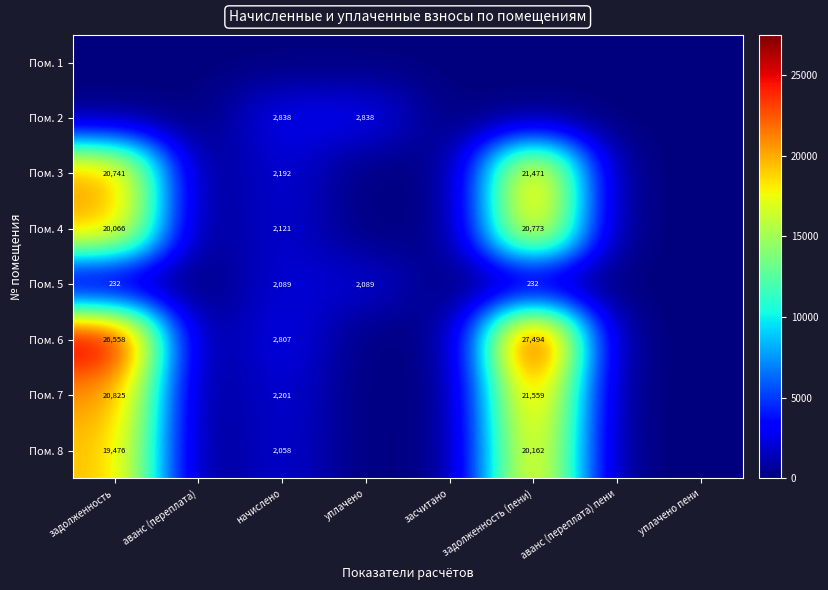

Is it true that Пом. 3 equals 32544 at задолженность?

False